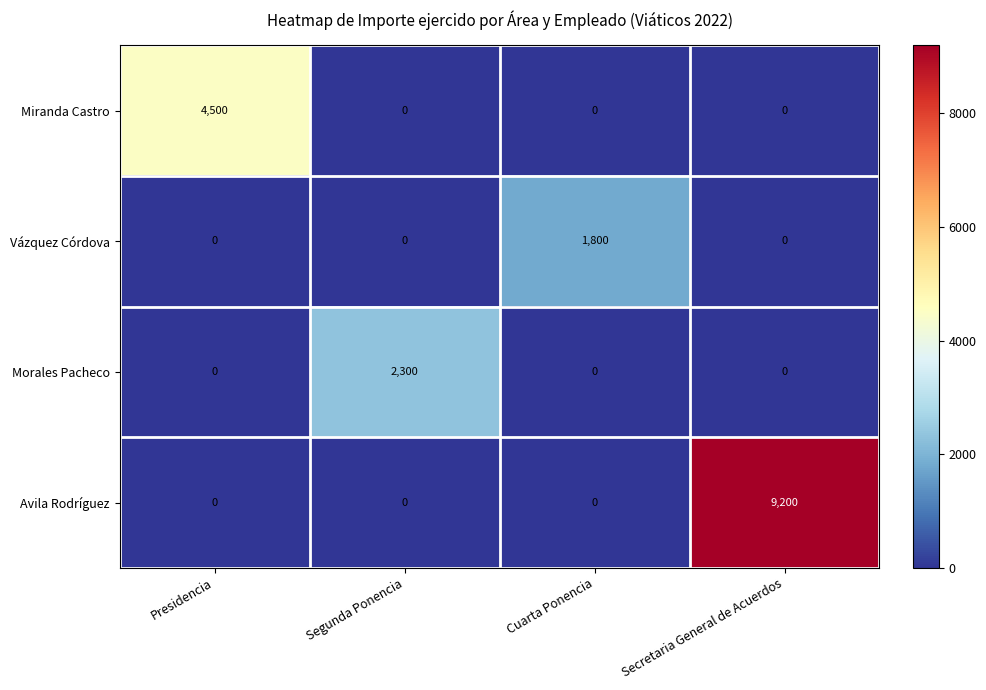

List the series in order of their peak value, lowest first.

Vázquez Córdova, Morales Pacheco, Miranda Castro, Avila Rodríguez